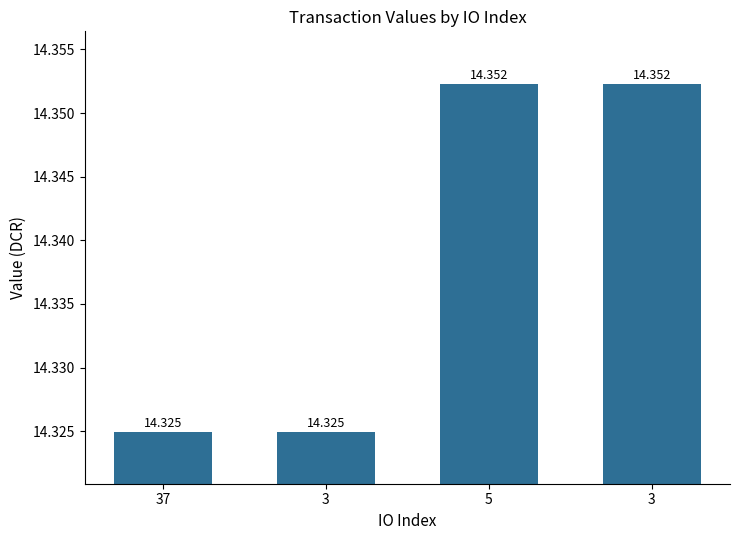

Count the number of categories in the chart.

4